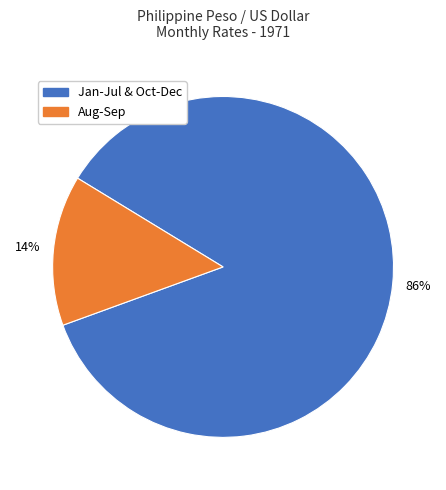

Is there any slice that represents more than half of the pie?

Yes